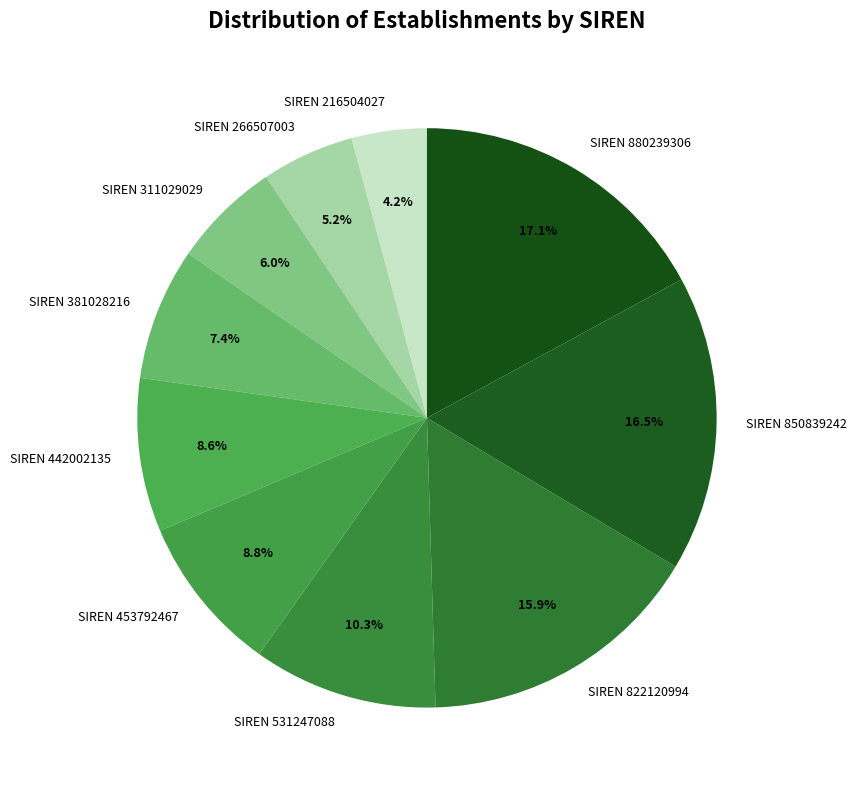

To the nearest percent, what is the average slice percentage?

10%